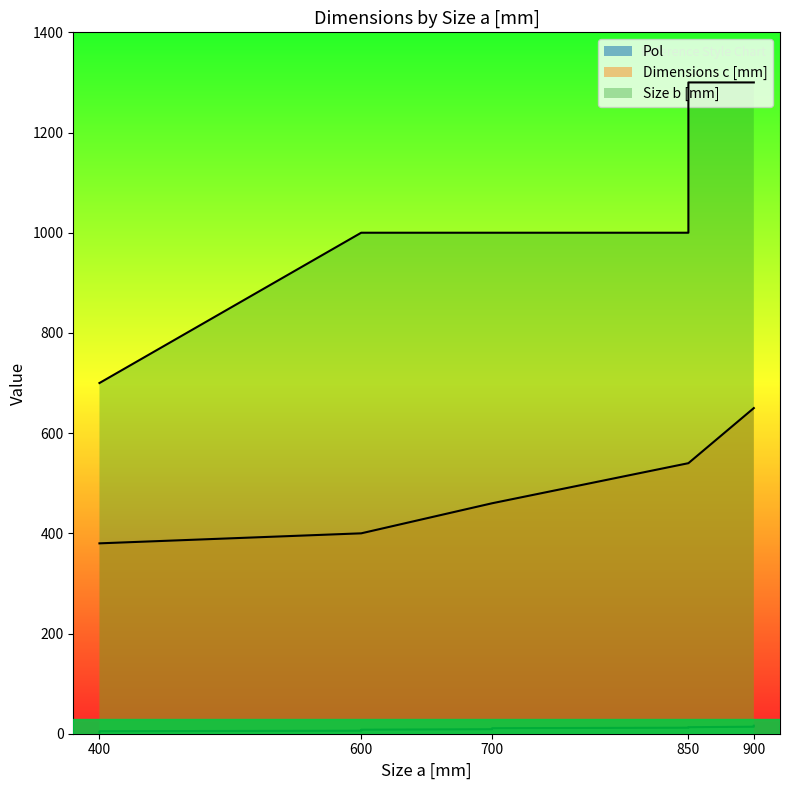

How many series are shown in this chart?

3